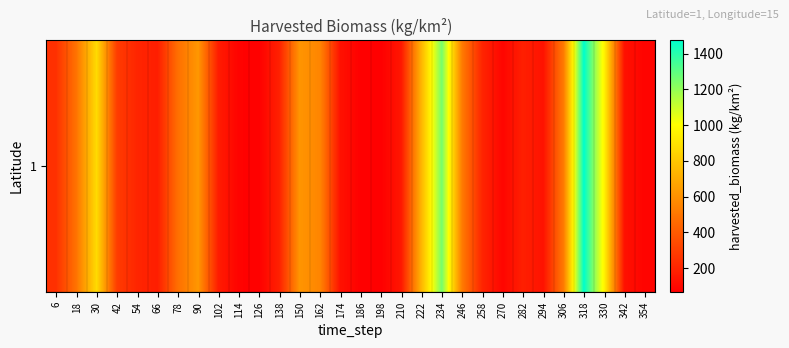

True or false: the data shows 96.3 at 258.

False